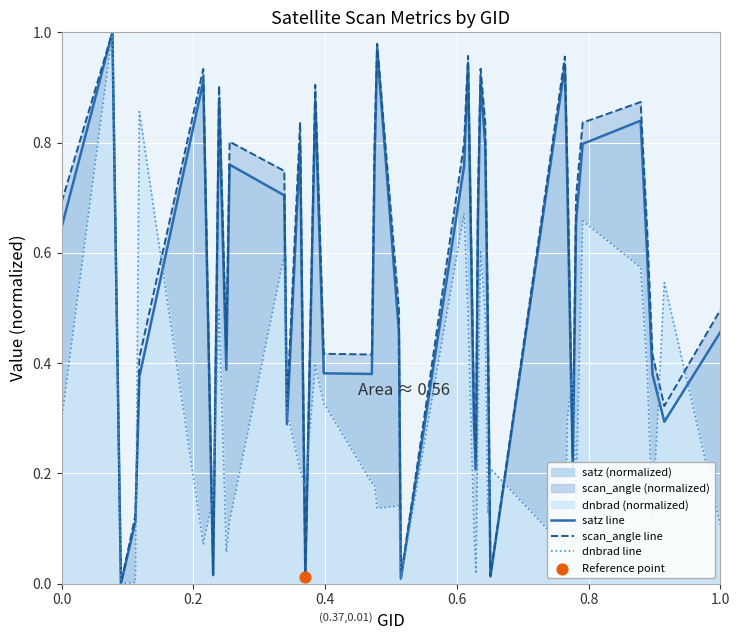

What are all the series names shown in the legend?

satz line, scan_angle line, dnbrad line